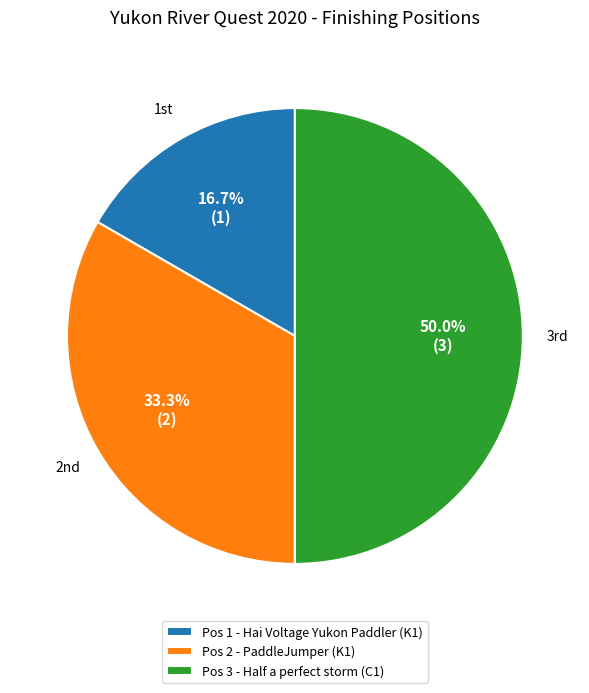

Is the sum of Pos 3 - Half a perfect storm (C1) and Pos 2 - PaddleJumper (K1) greater than half?

Yes